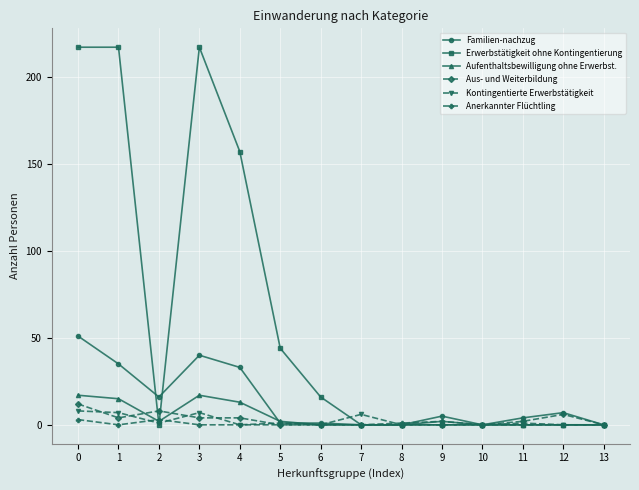

Which series has the largest range (max minus min)?

Erwerbstätigkeit ohne Kontingentierung